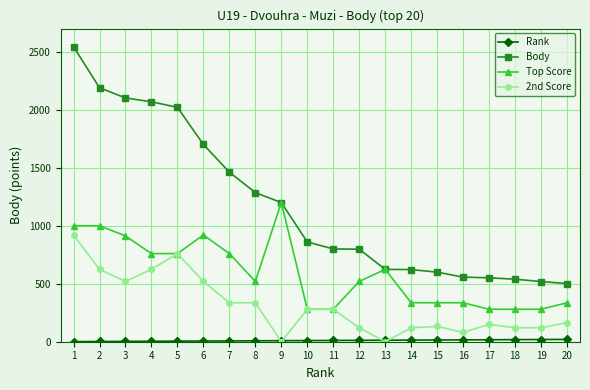

What is the difference between the highest and lowest values at 1?

2543